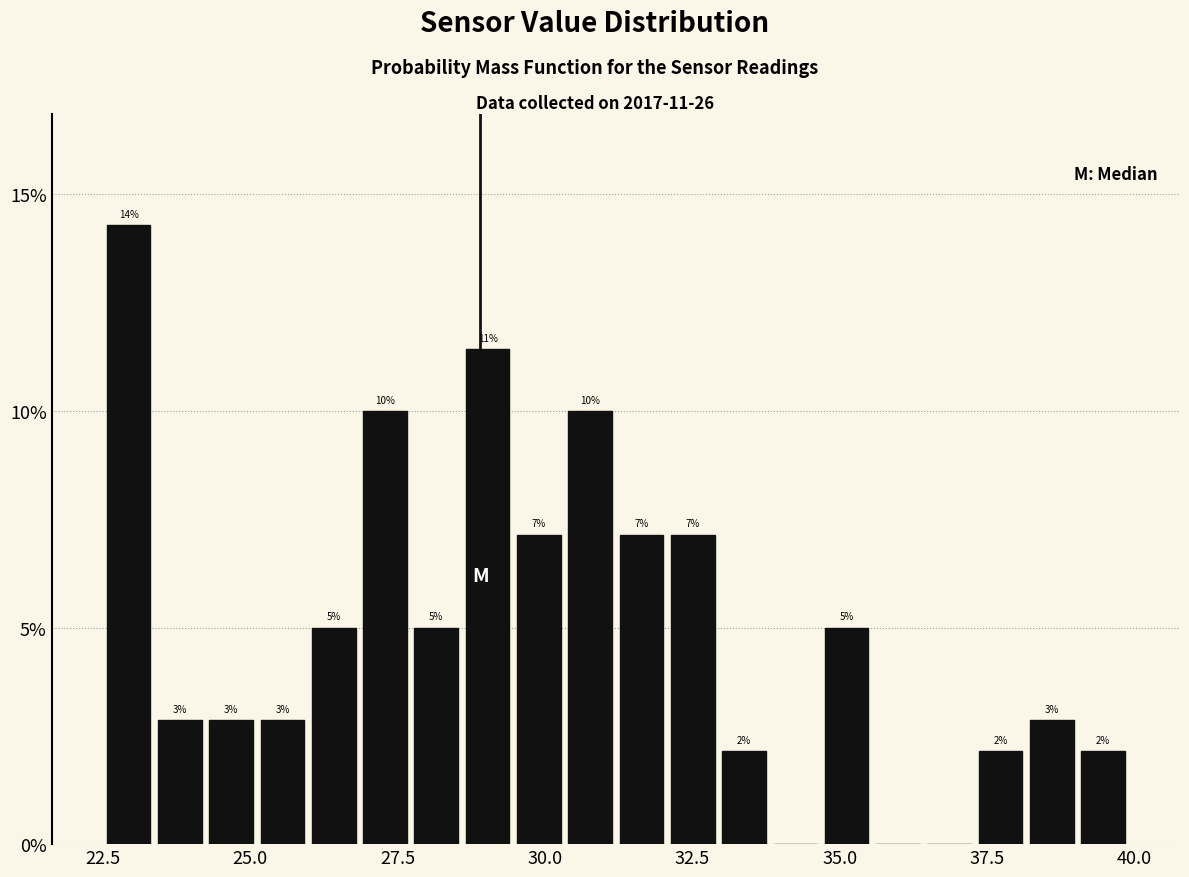

Read against the x-axis, roughly where is the centre of the tallest bar?

23.0